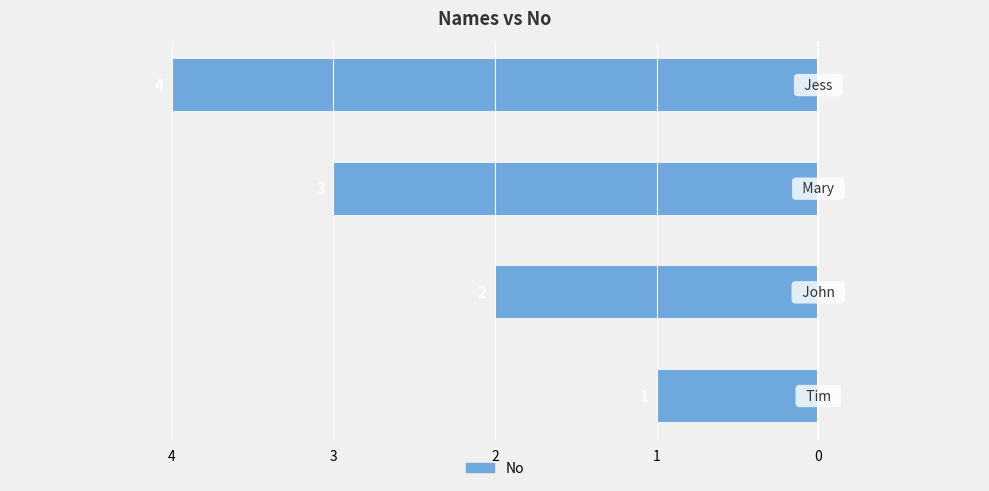

Does the chart contain any negative values?

Yes